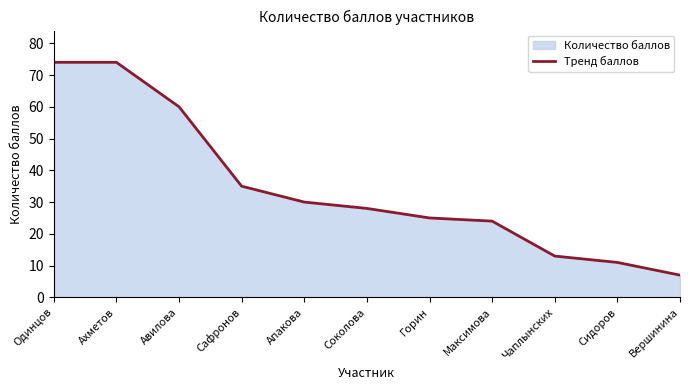

What is the label of the 9th point from the left?

Чаплынских